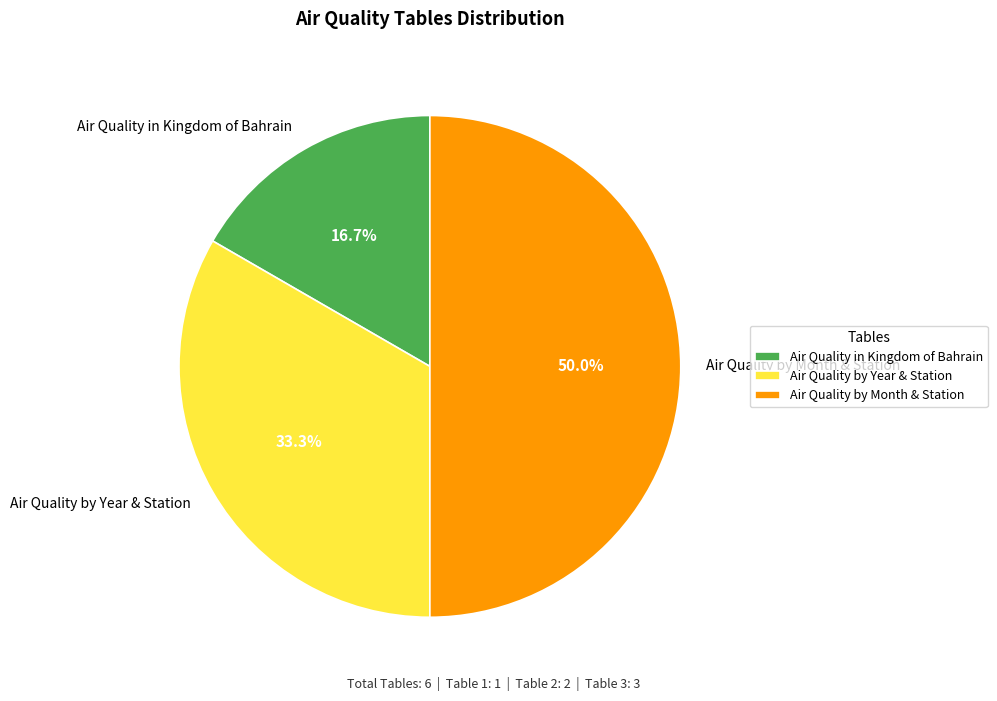

Is Air Quality in Kingdom of Bahrain the majority of the pie?

No